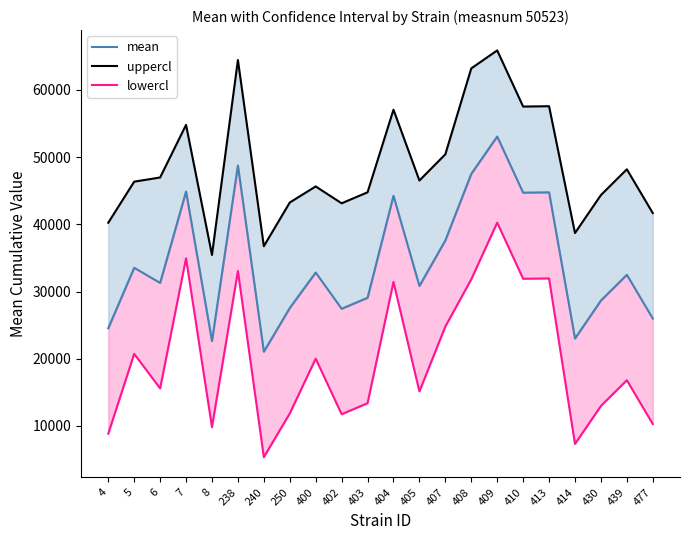

What is the approximate value of uppercl at 413?

57578.1